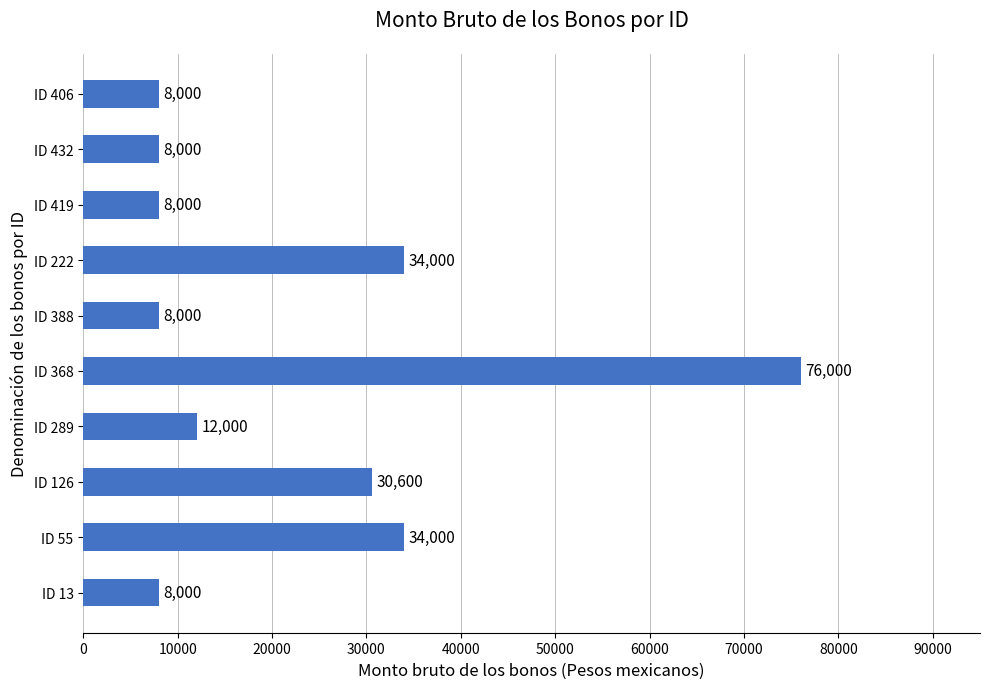

At which category does the chart reach its peak across all series?

ID 368